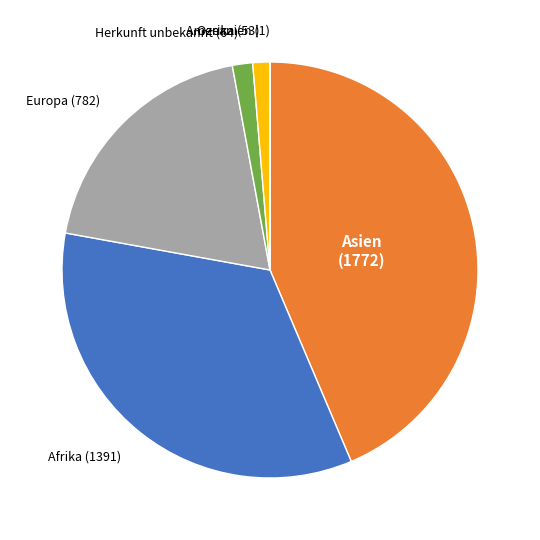

Is there any slice that represents more than half of the pie?

No